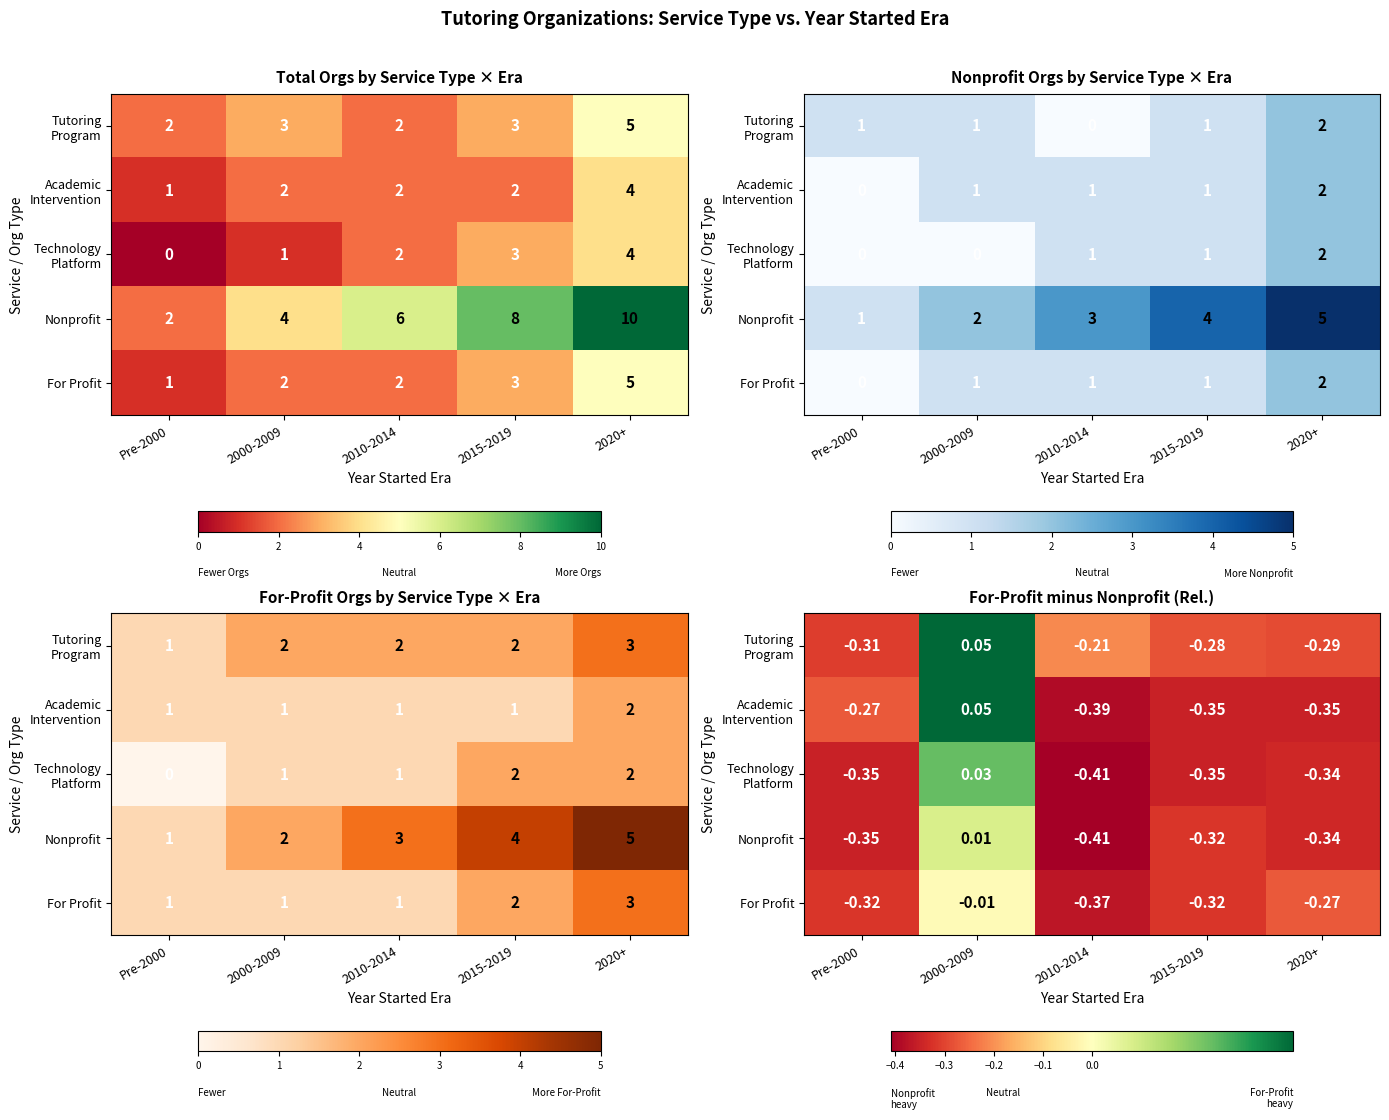

True or false: Nonprofit has a value of -0.1 at Pre-2000.

False